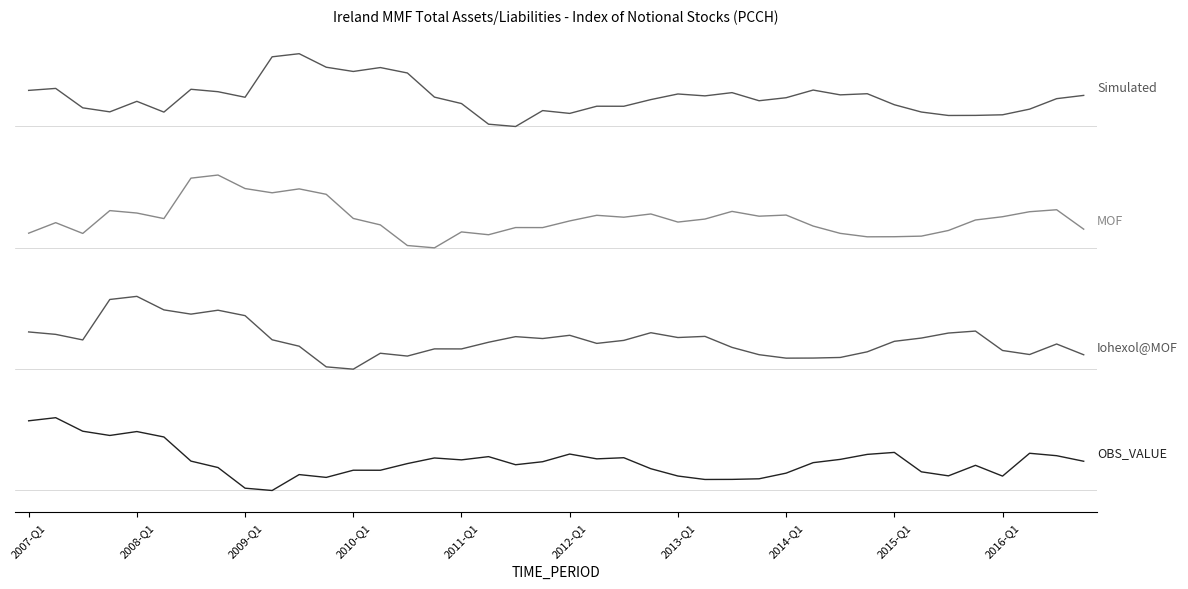

Does the chart have visible grid lines?

No